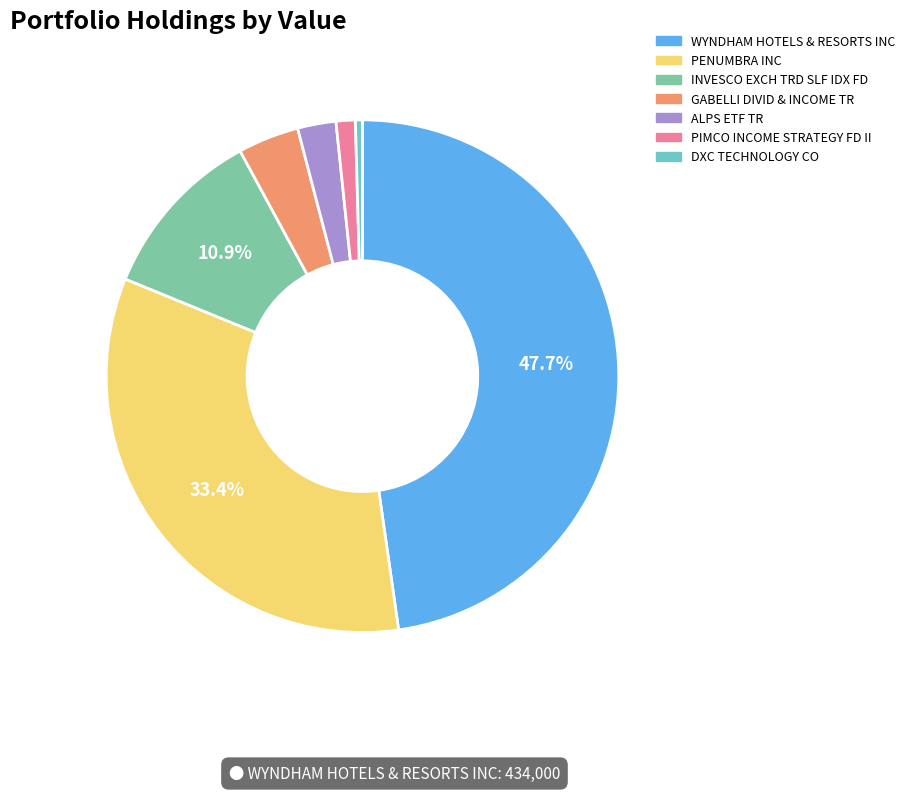

How many segments does this pie chart have?

7